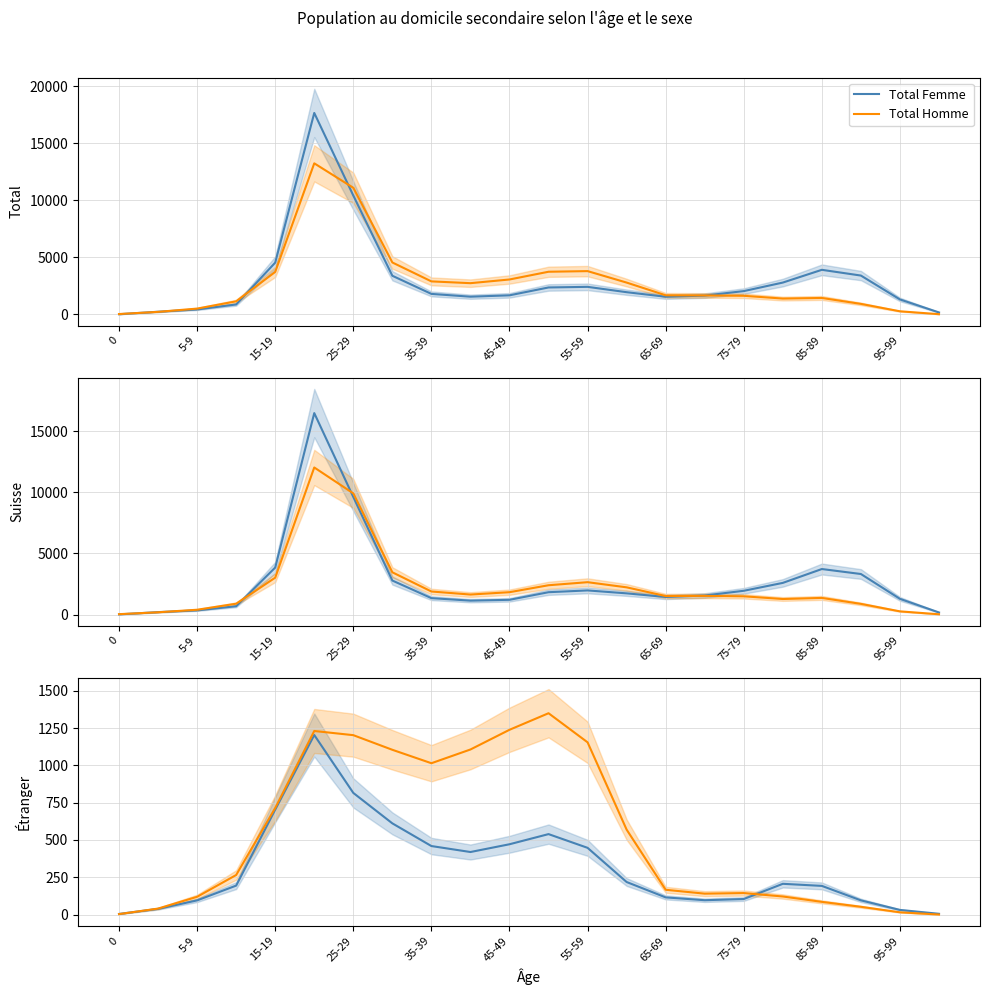

What is the lowest value of the Total Femme series?

20